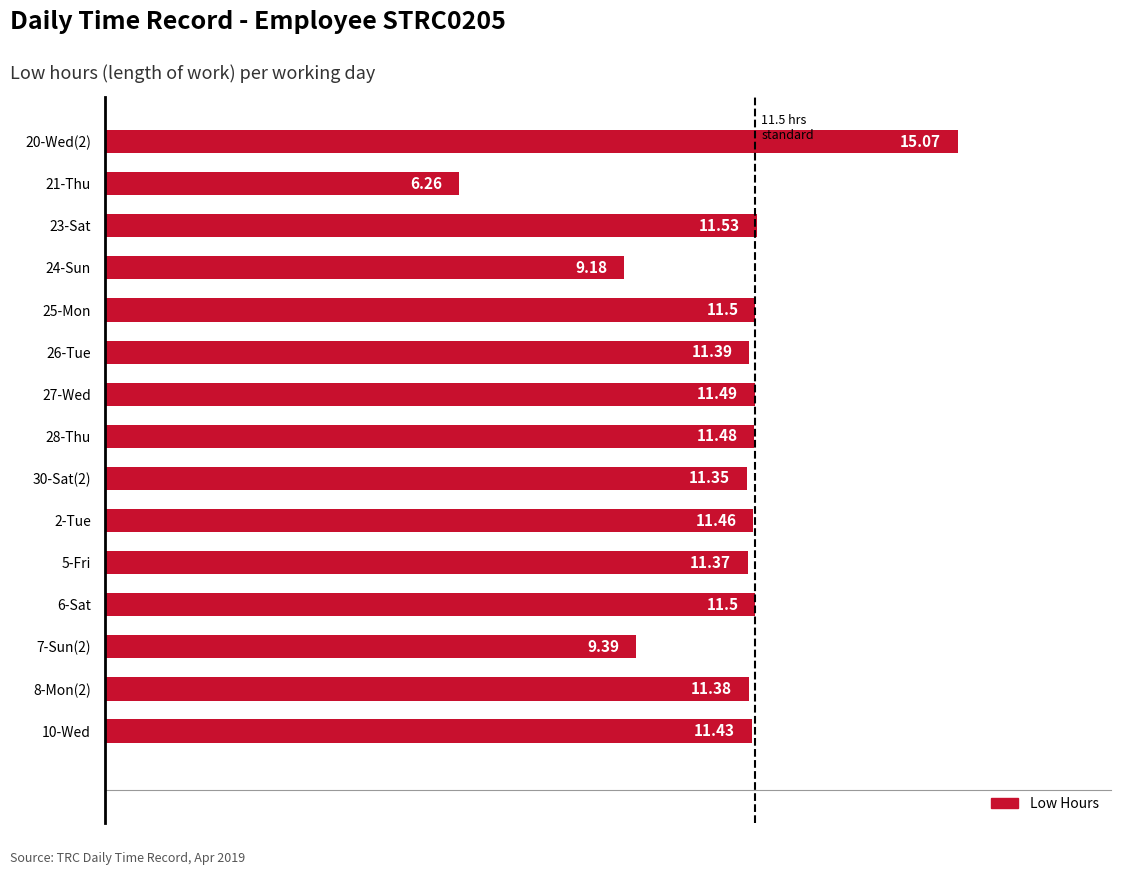

Which has a higher value, 24-Sun or 7-Sun(2)?

7-Sun(2)